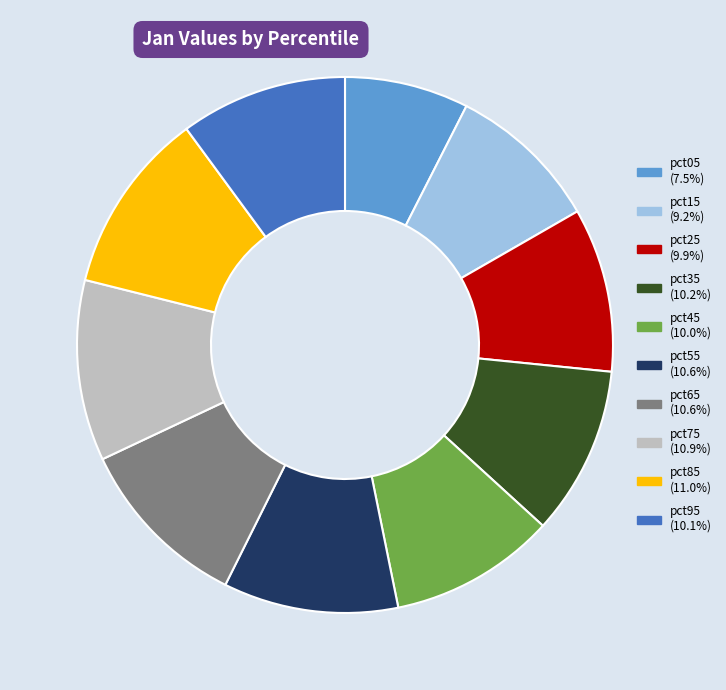

True or false: pct25 accounts for 1% of the total.

False